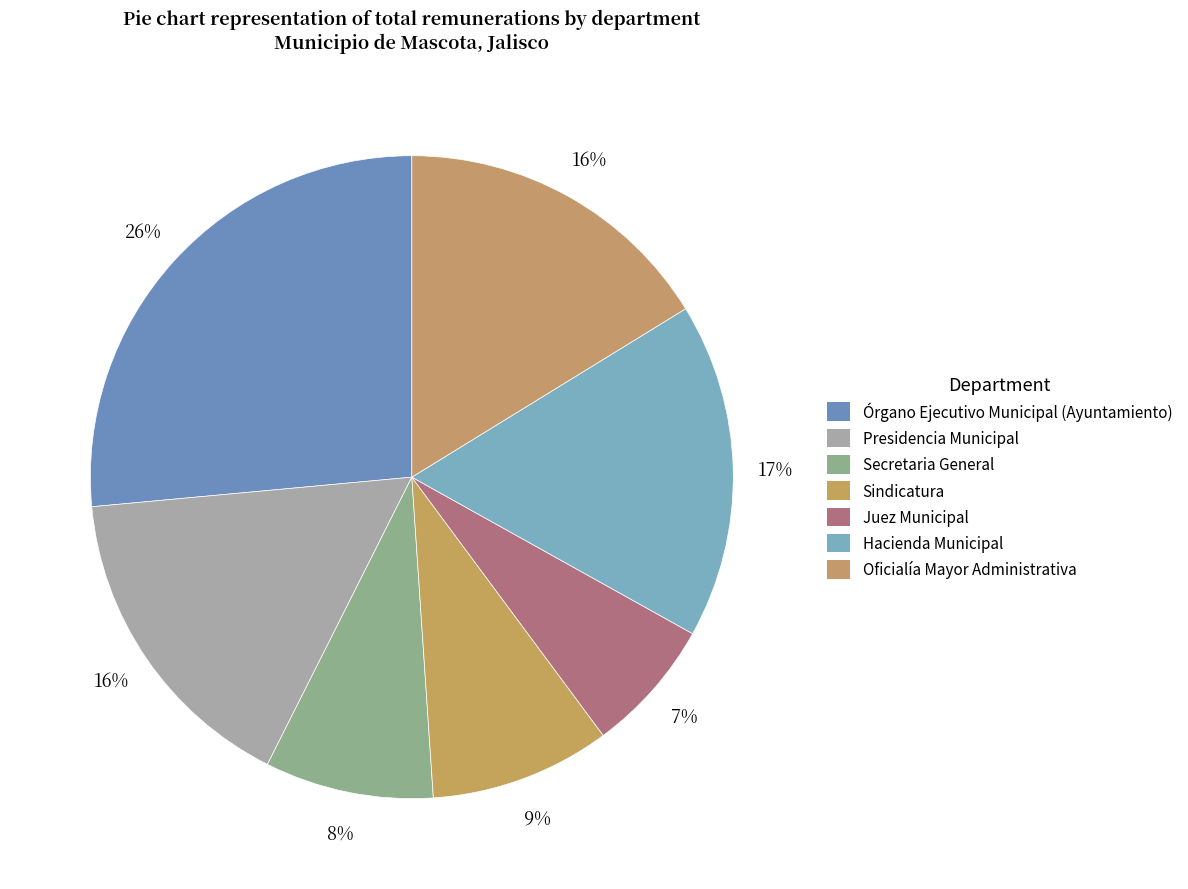

To the nearest percent, what portion does Oficialía Mayor Administrativa represent?

16%